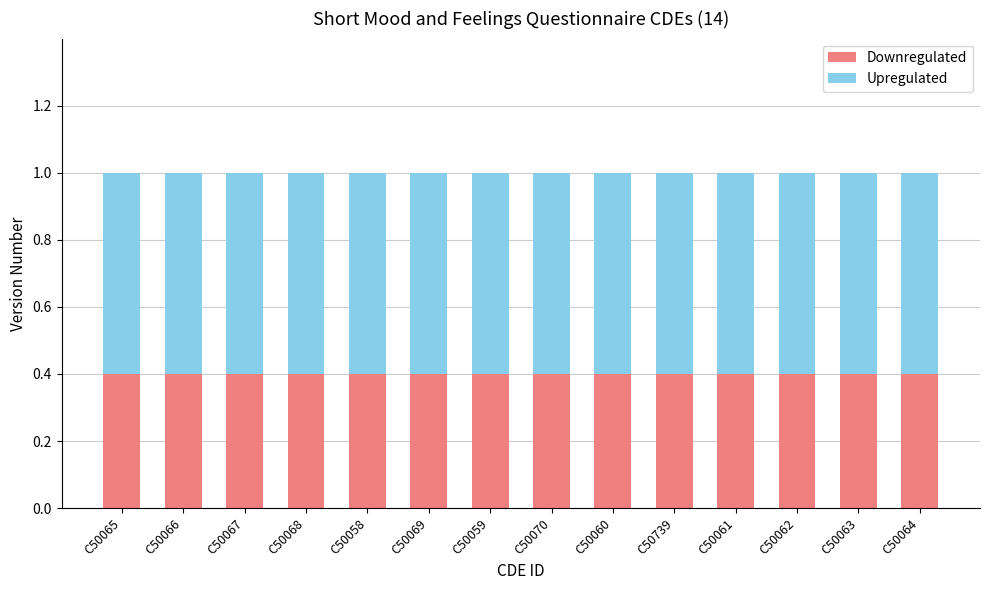

What is the minimum value for Downregulated?

0.4